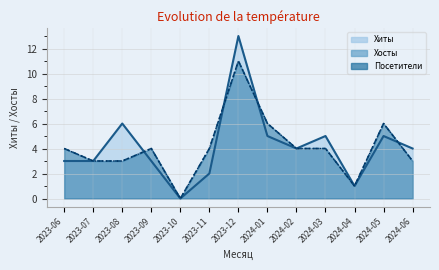

Does the chart display data point markers on the line(s)?

No